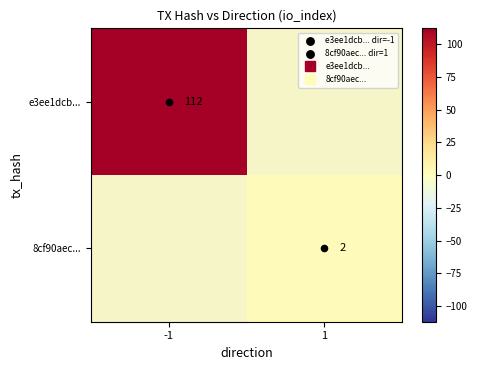

The e3ee1dcb... series shows 51.2 at -1. True or false?

False